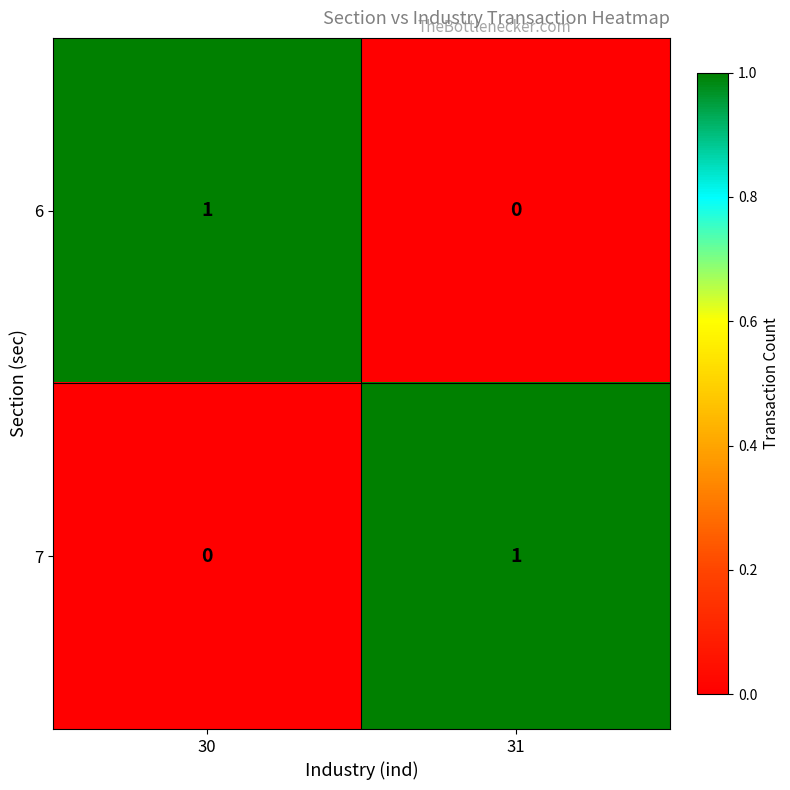

Which category has the lowest value in the 6 series?

31